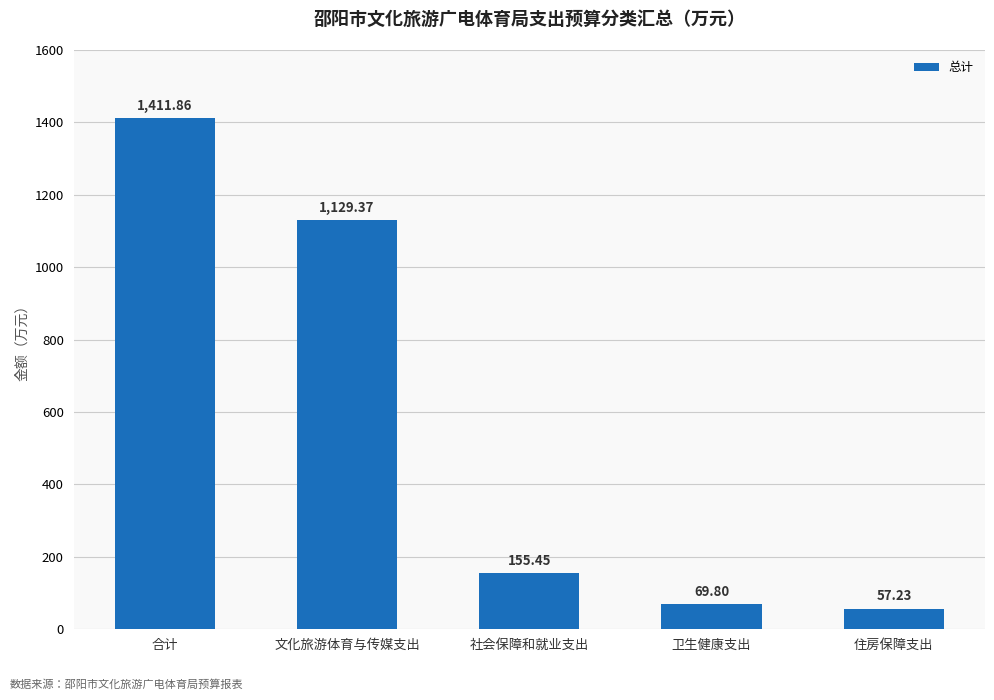

How many values are below 155?

2